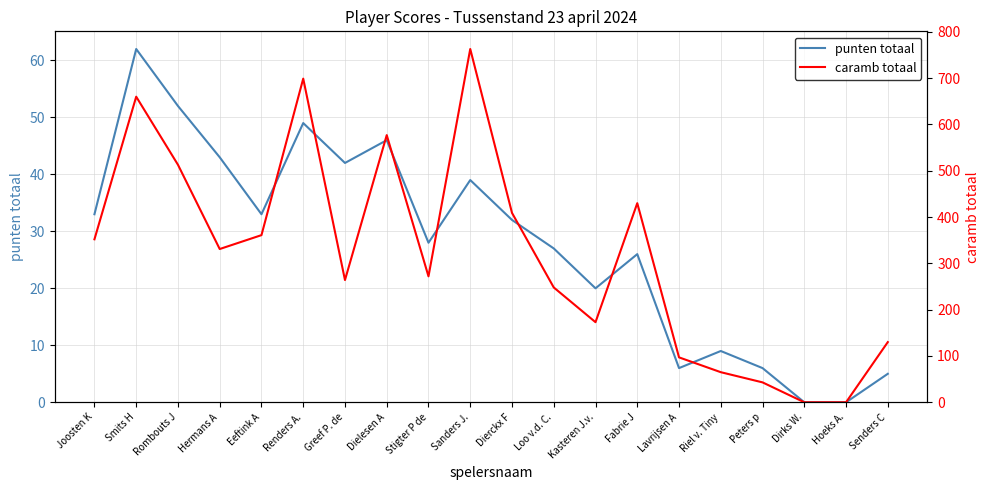

True or false: caramb totaal has more than 0 points higher than both neighbors.

True